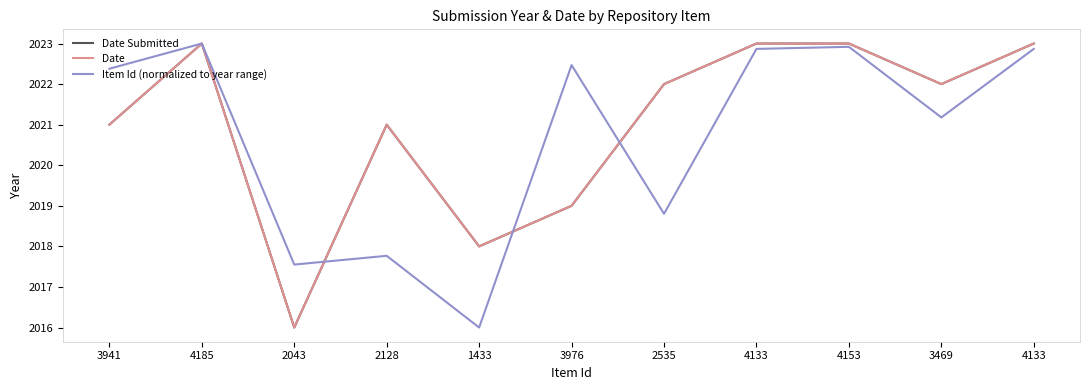

Rank the series by their maximum value, from highest to lowest.

Date Submitted, Date, Item Id (normalized to year range)